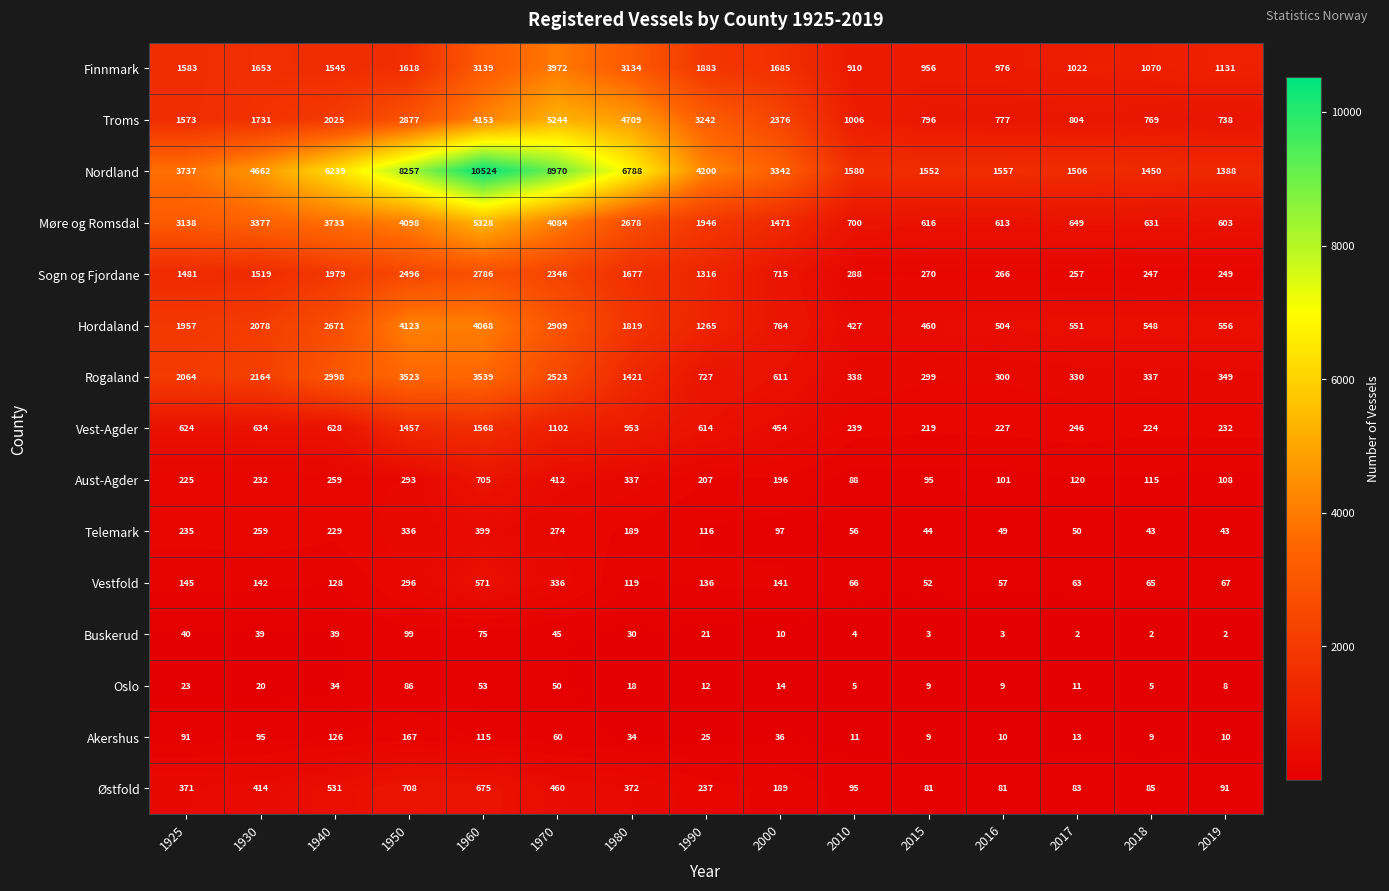

What is the difference between the second highest and second lowest values in the Troms series?

3940